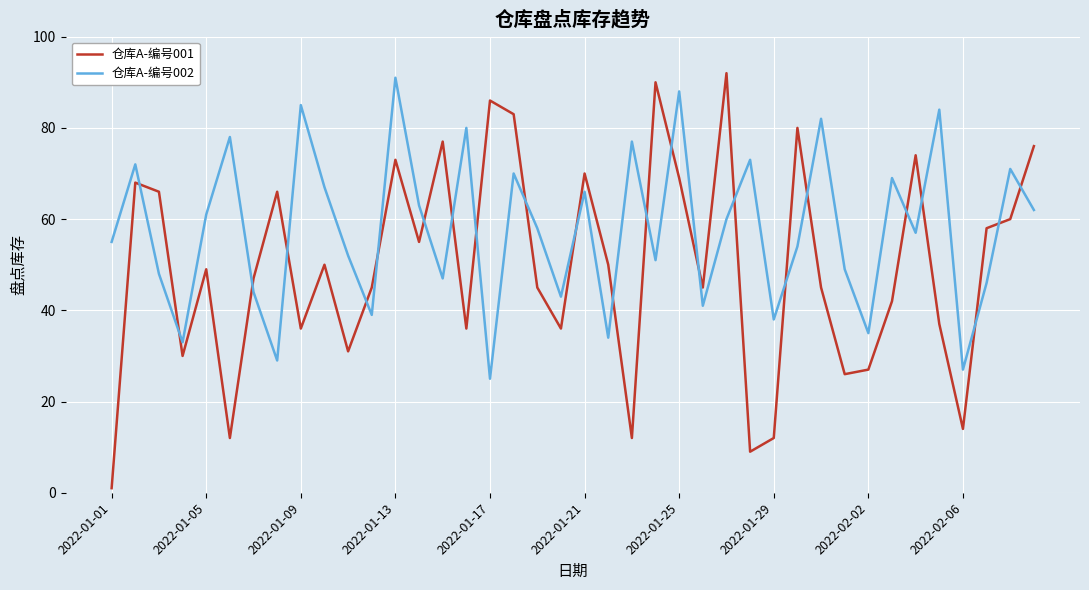

What is the highest value of the 仓库A-编号002 series?

91